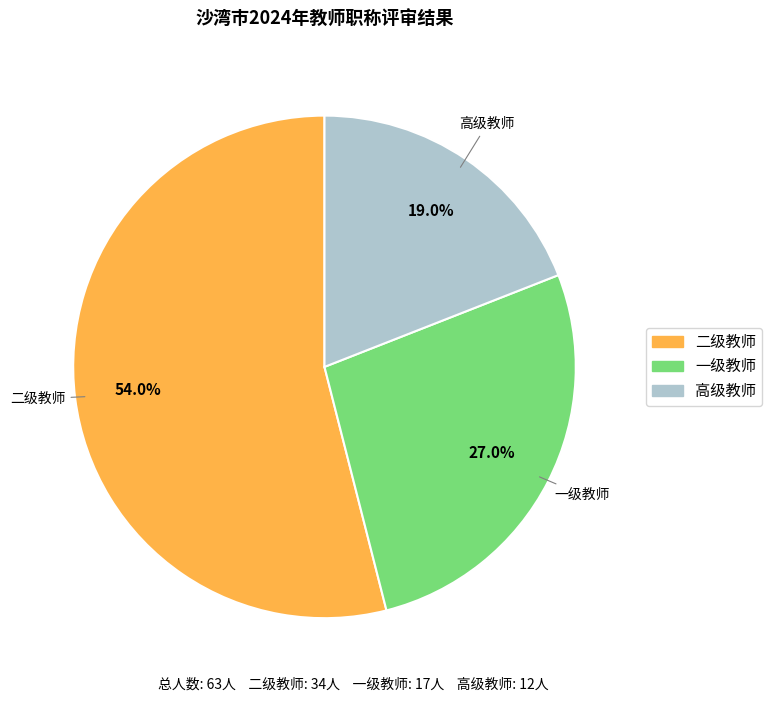

Is it true that 高级教师 is 6% of the pie?

False